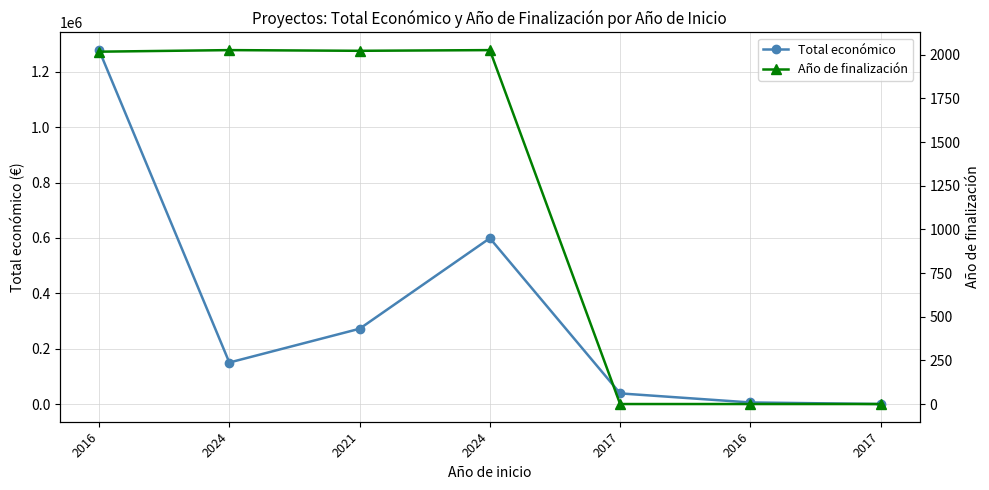

Count the number of data series in this chart.

2